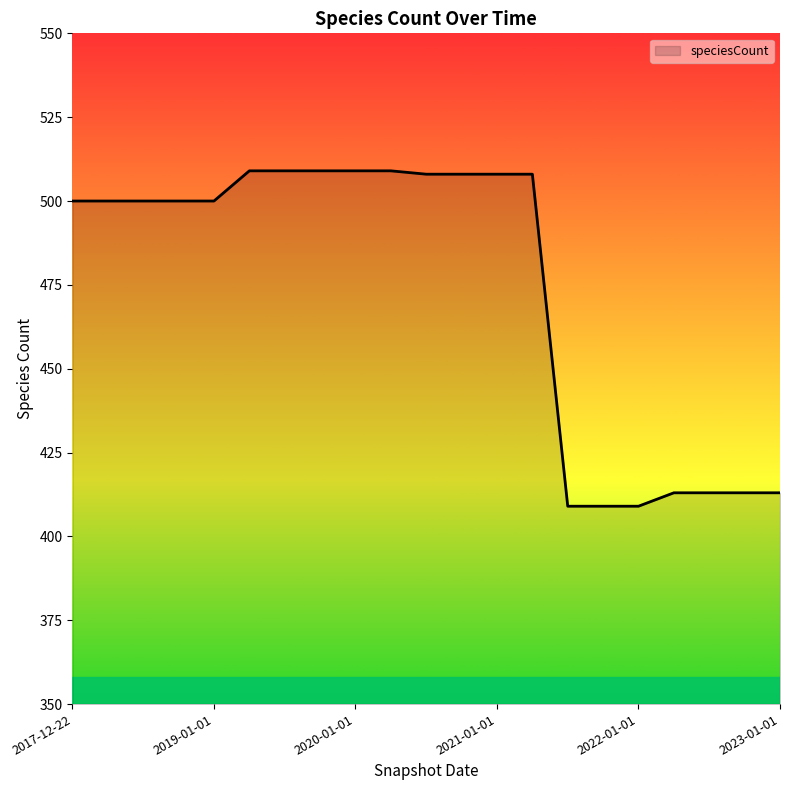

What is the smallest value displayed?

409